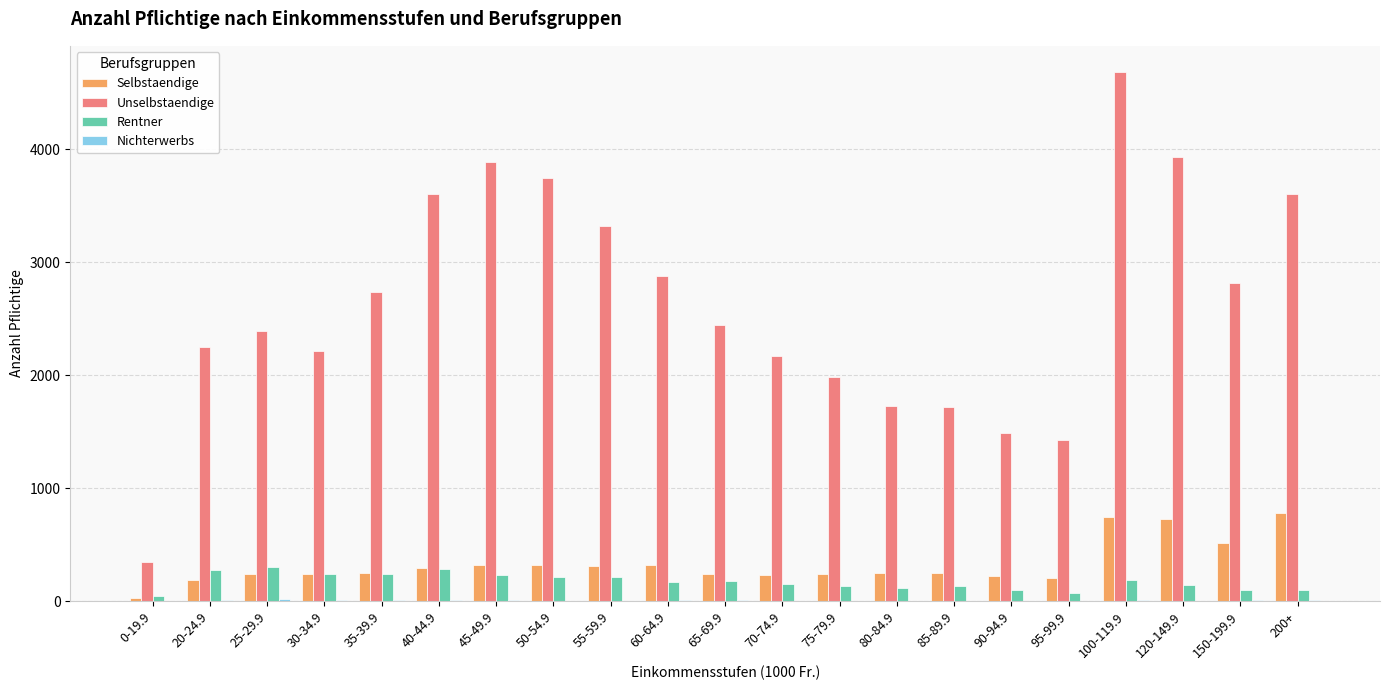

At which category is the sum across all series the highest?

100-119.9